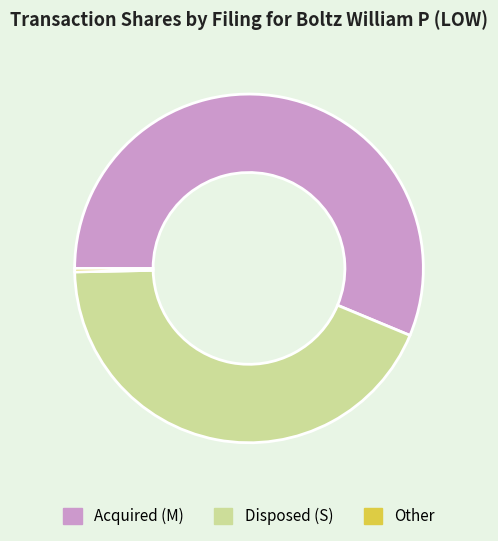

Do Disposed (S) and Acquired (M) together represent more than half of the pie?

Yes